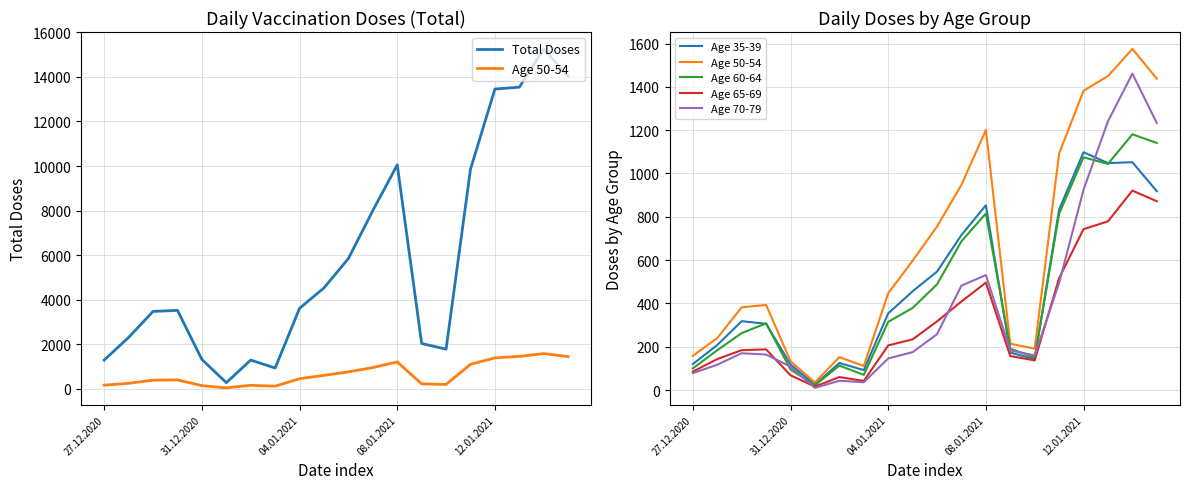

Which series has the largest range (max minus min)?

Total Doses